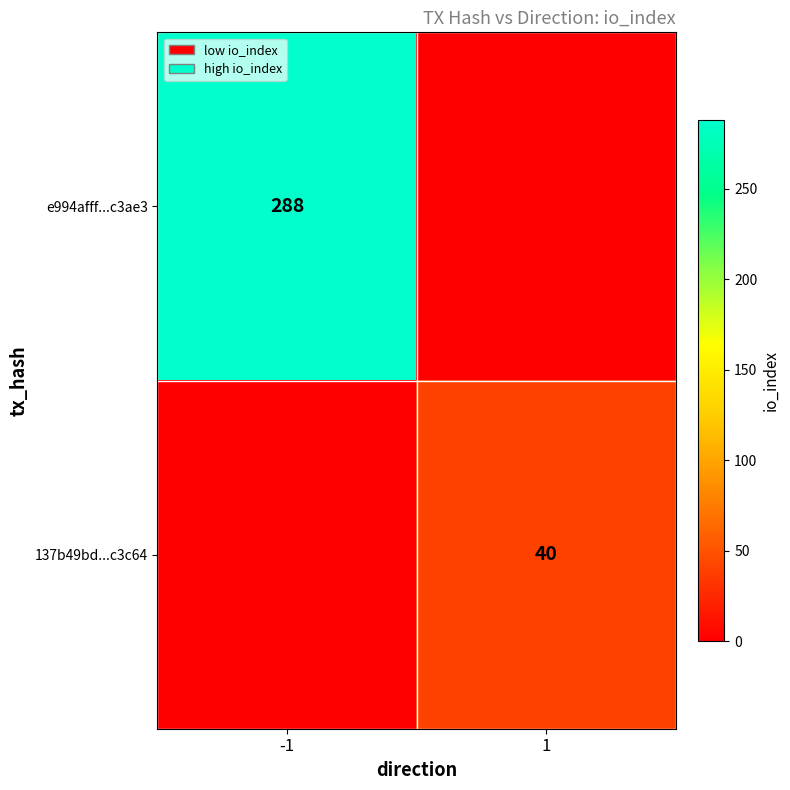

The 137b49bd...c3c64 series shows 27 at 1. True or false?

False